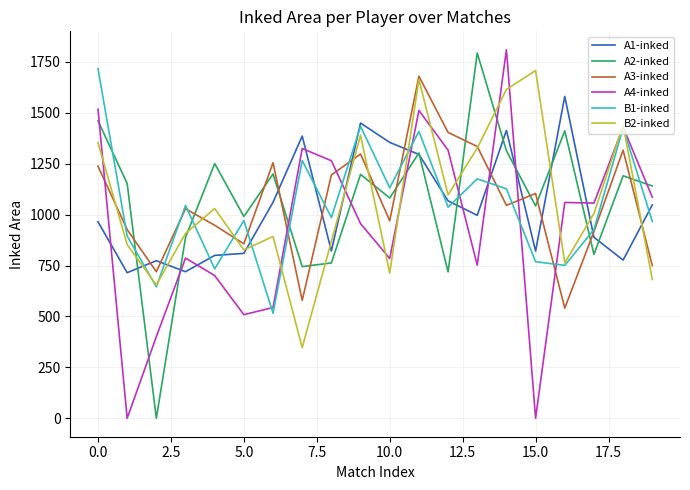

What is the maximum value shown in the chart?

1810